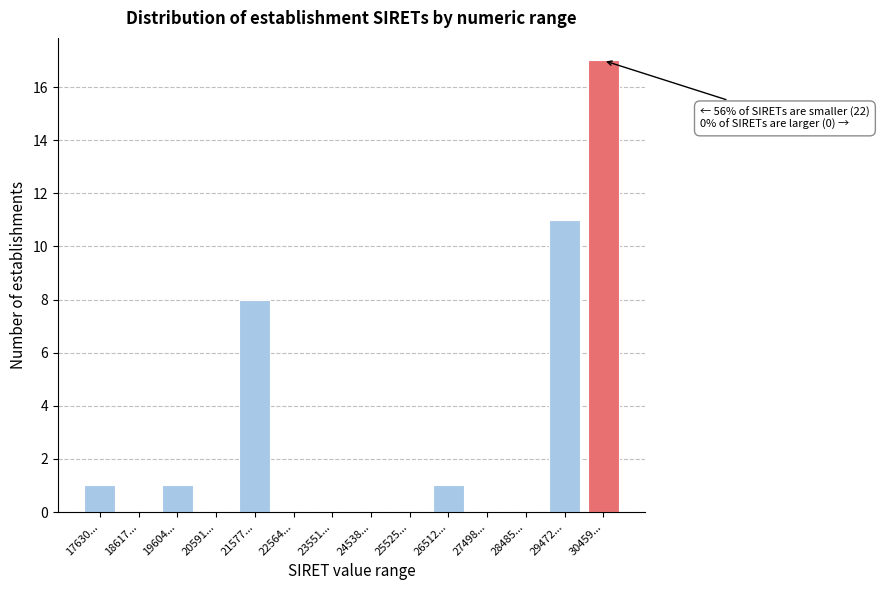

Reading left to right, transcribe all the data shown in this chart.

17630...=1	18617...=0	19604...=1	20591...=0	21577...=8	22564...=0	23551...=0	24538...=0	25525...=0	26512...=1	27498...=0	28485...=0	29472...=11	30459...=17